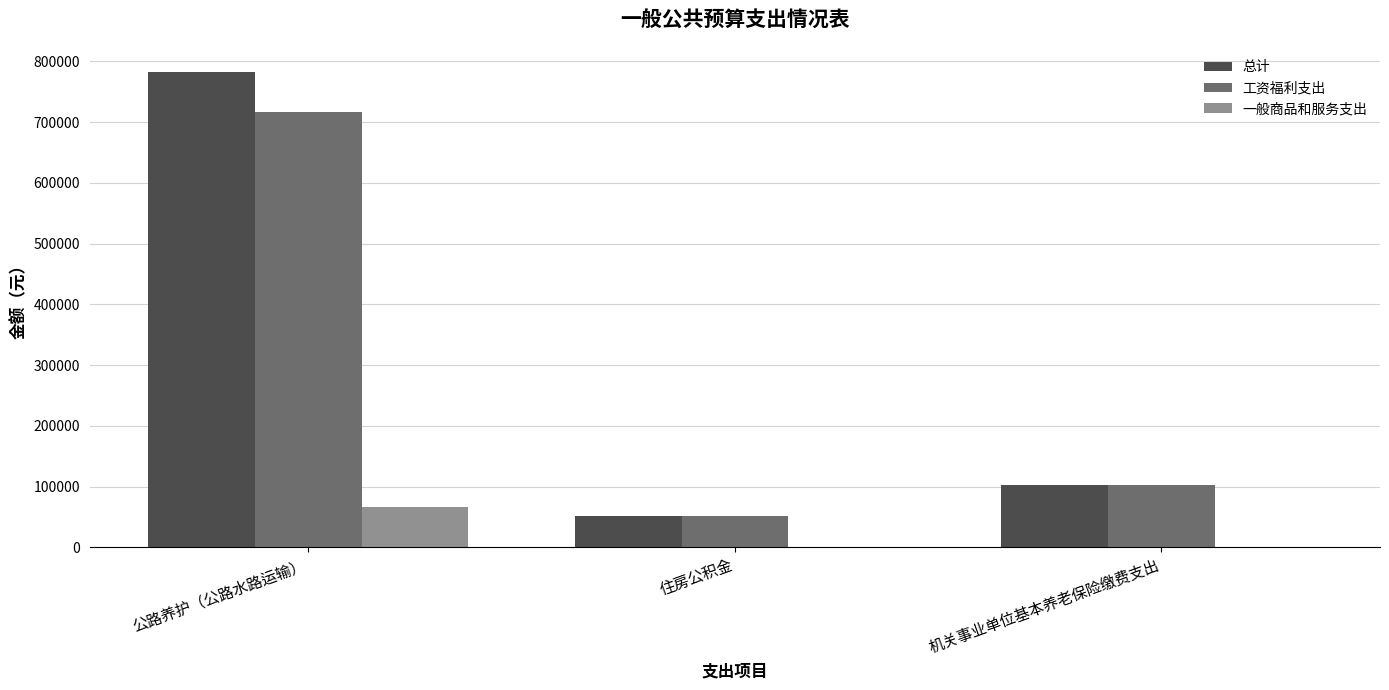

What is the sum of the 总计 values at 公路养护（公路水路运输） and 机关事业单位基本养老保险缴费支出?

885788.1